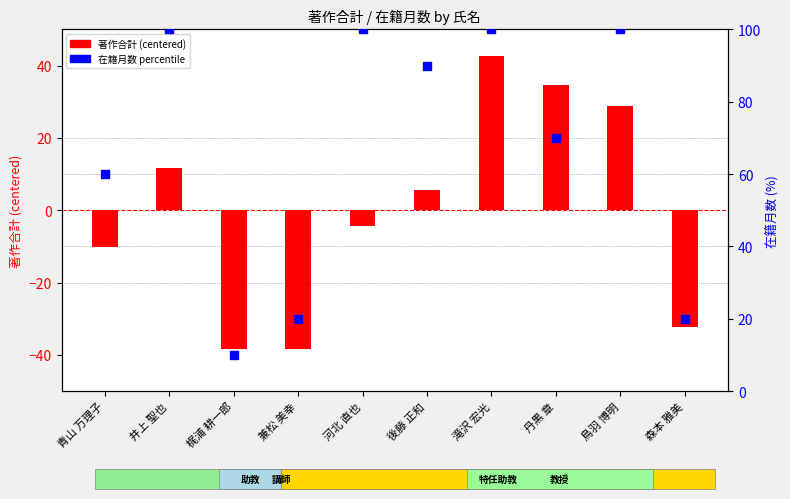

What is the total value across all series at 鳥羽 博明?

128.7